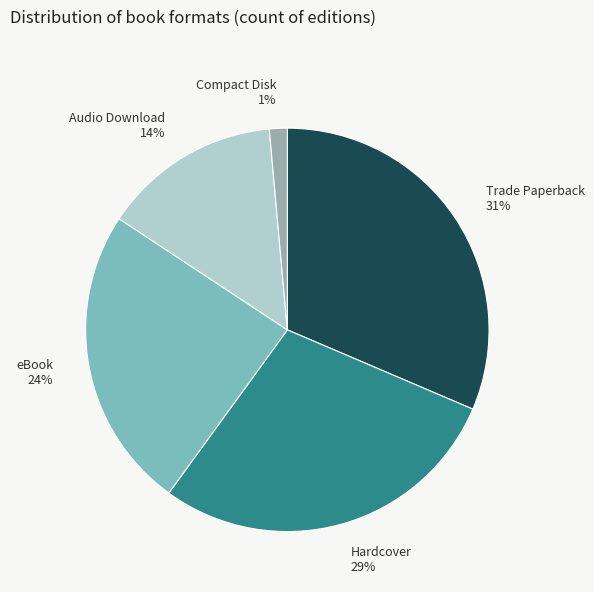

To the nearest percent, what is the difference between the eBook and Audio Download slice percentages?

10%